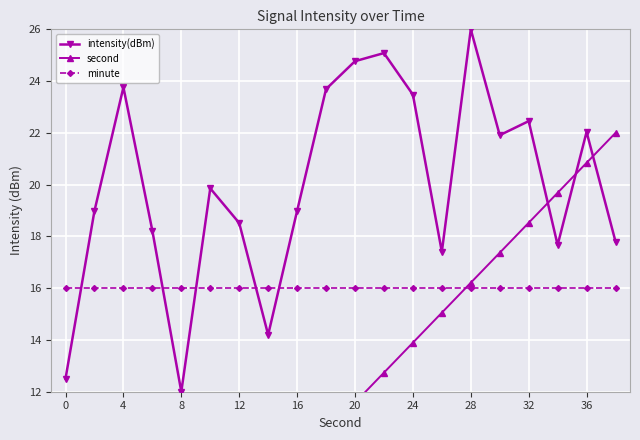

Which series ends up on top after the final intersection of minute and intensity(dBm)?

intensity(dBm)